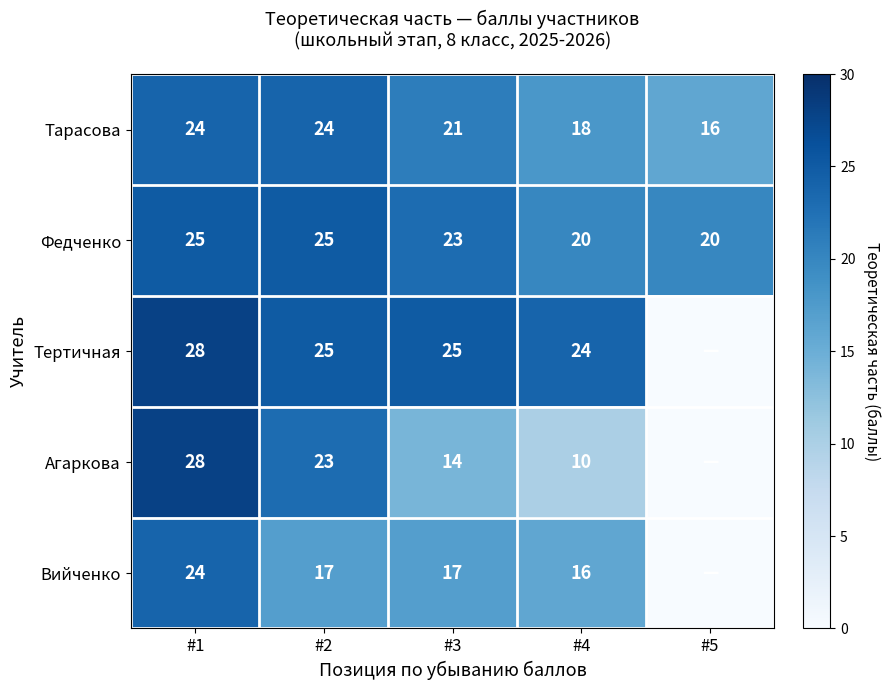

What is the spread (max minus min) of values at #1?

4